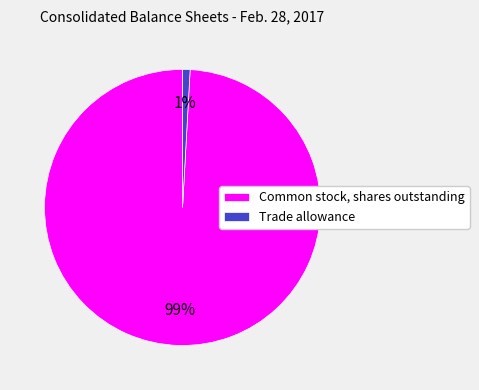

Which slice represents more than half of the pie?

Common stock, shares outstanding